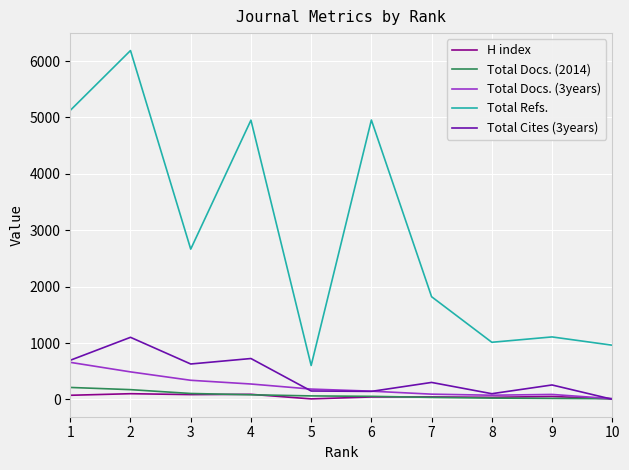

Which series has the widest spread of values?

Total Refs.